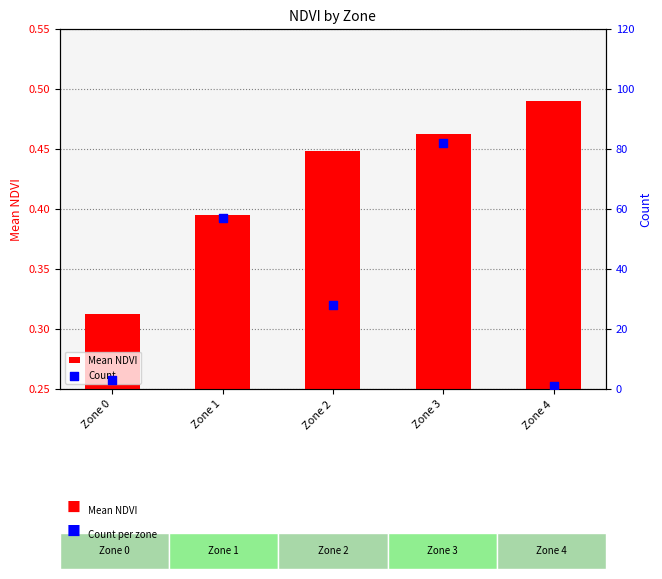

At how many categories does at least one series exceed 66?

1